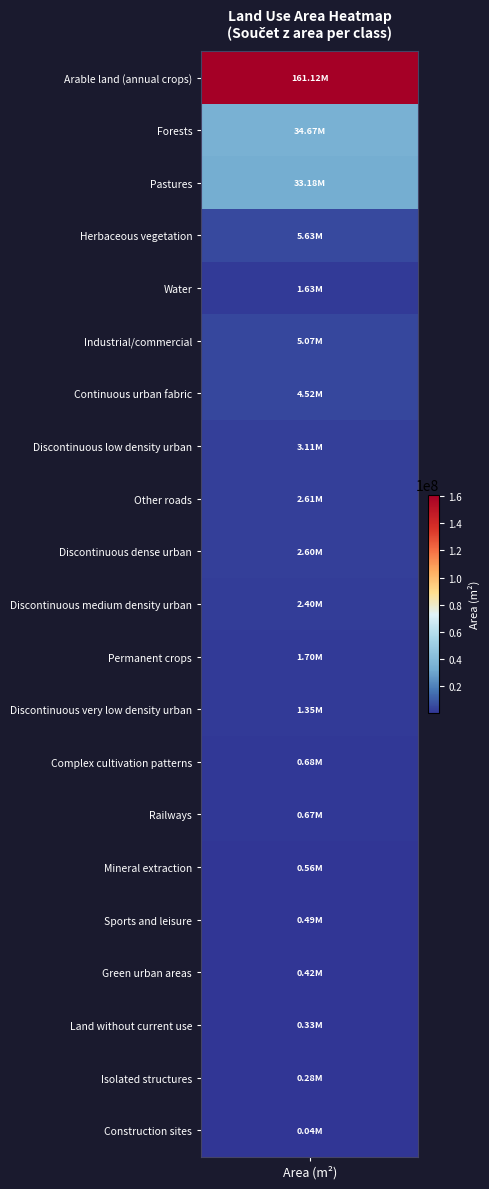

At which category does the chart reach its peak across all series?

Arable land (annual crops)